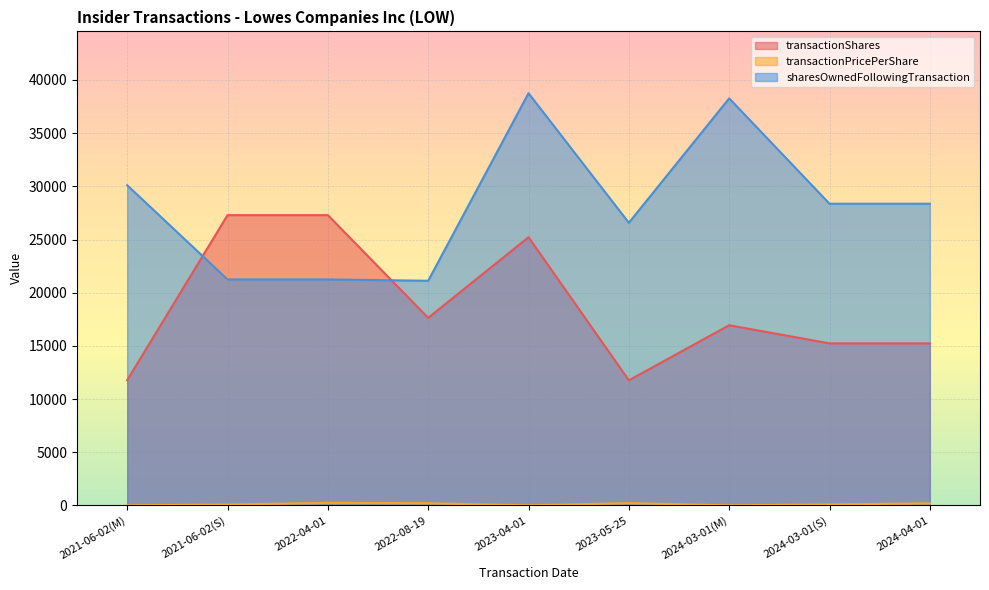

What position from the right is 2023-05-25?

4